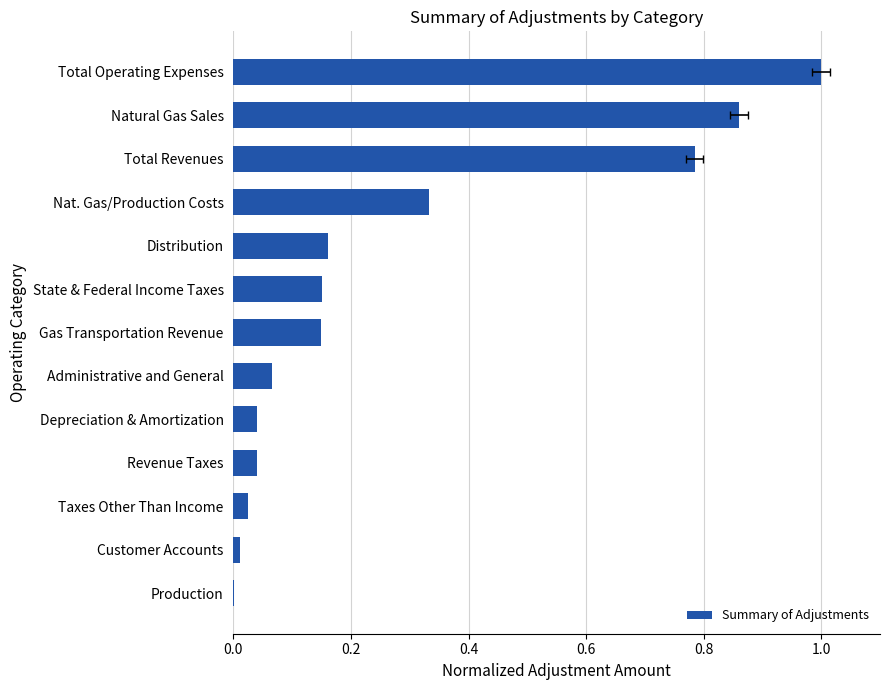

The value at Customer Accounts is 0.0. True or false?

True